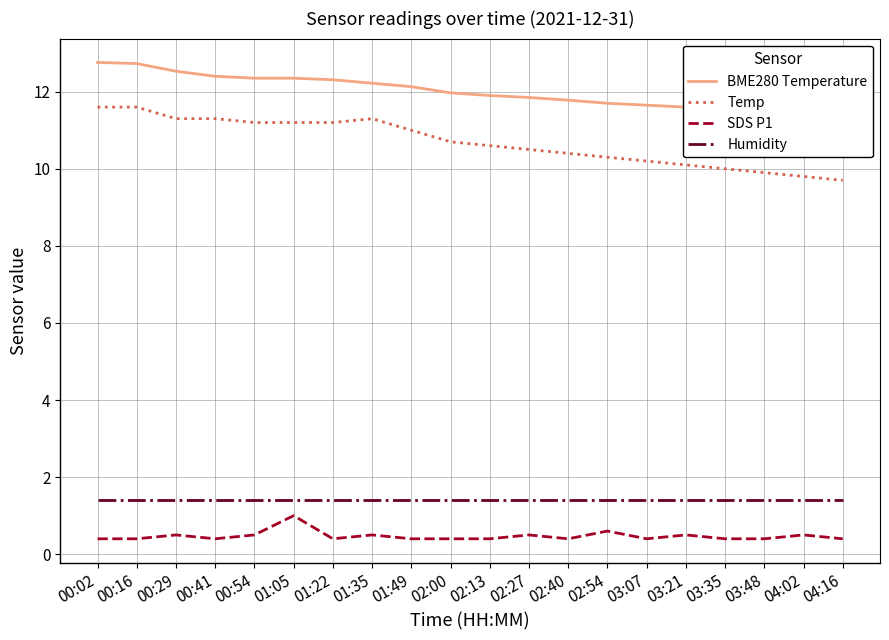

What is the sum of all Temp values?

213.9